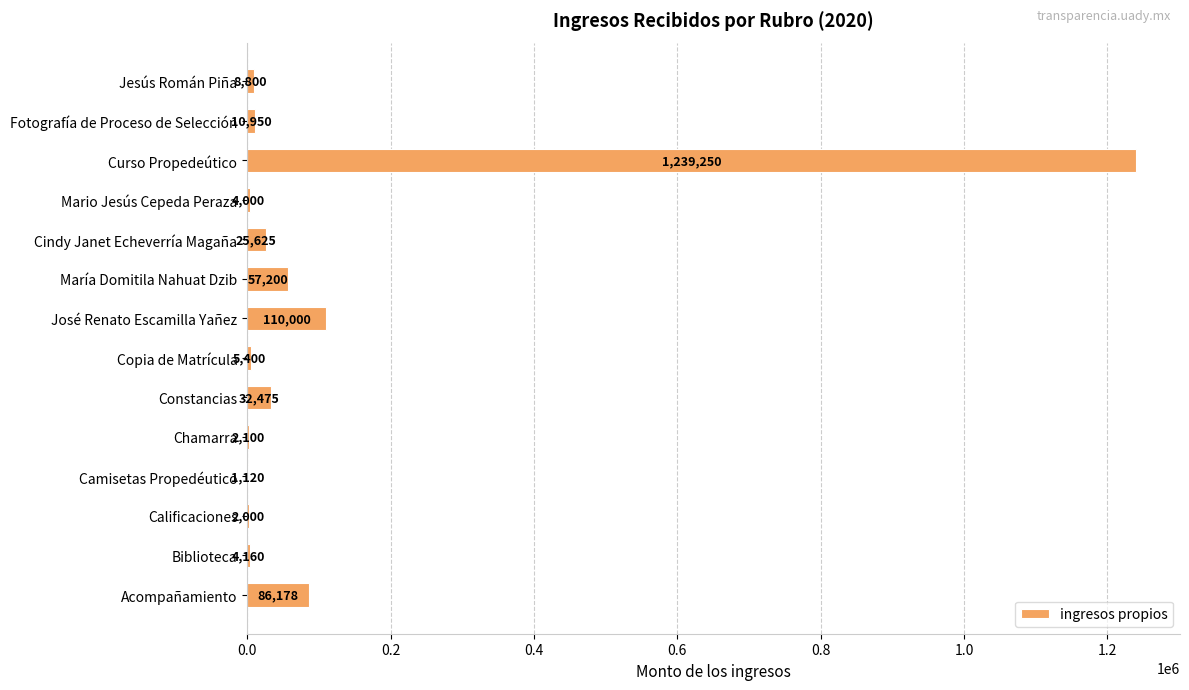

What is the change in value from Constancias to Curso Propedeútico?

+1206775